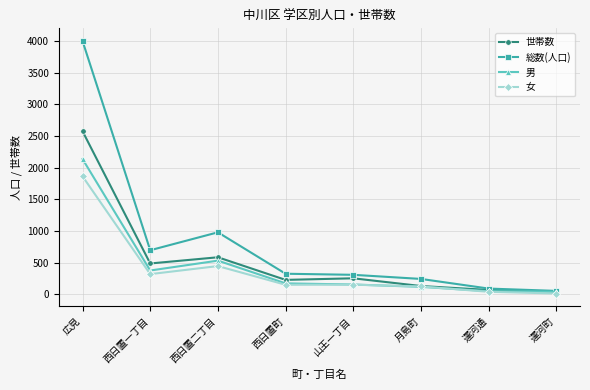

What is the greatest value displayed?

4001